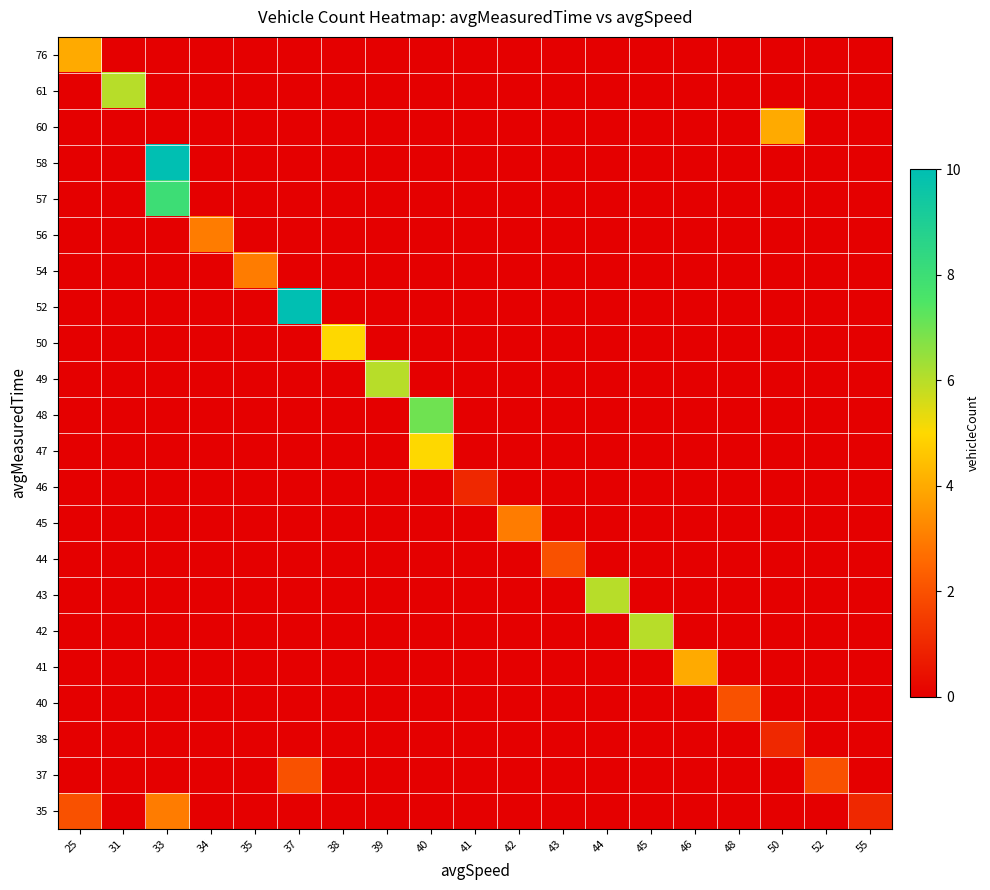

What is the greatest value displayed?

10